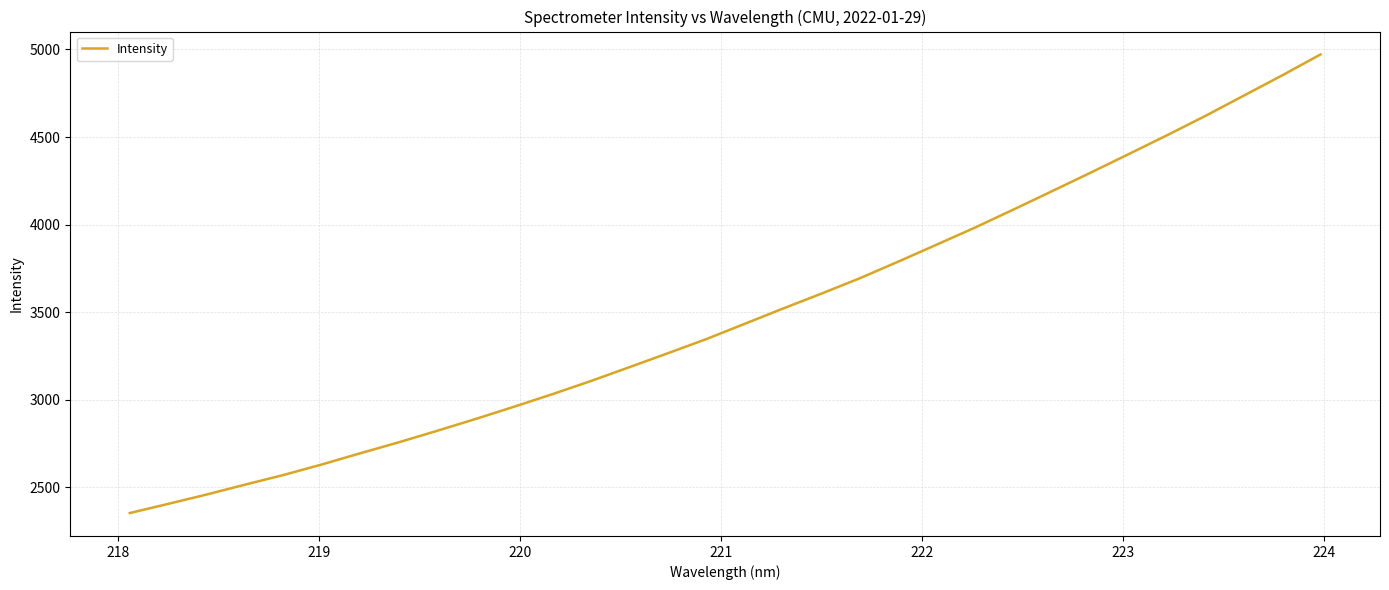

What is the difference between the maximum and minimum values?

2617.5